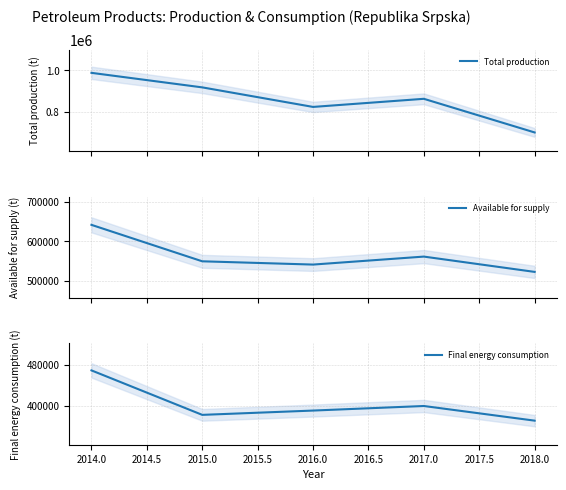

True or false: Available for supply and Final energy consumption intersect in this chart.

False